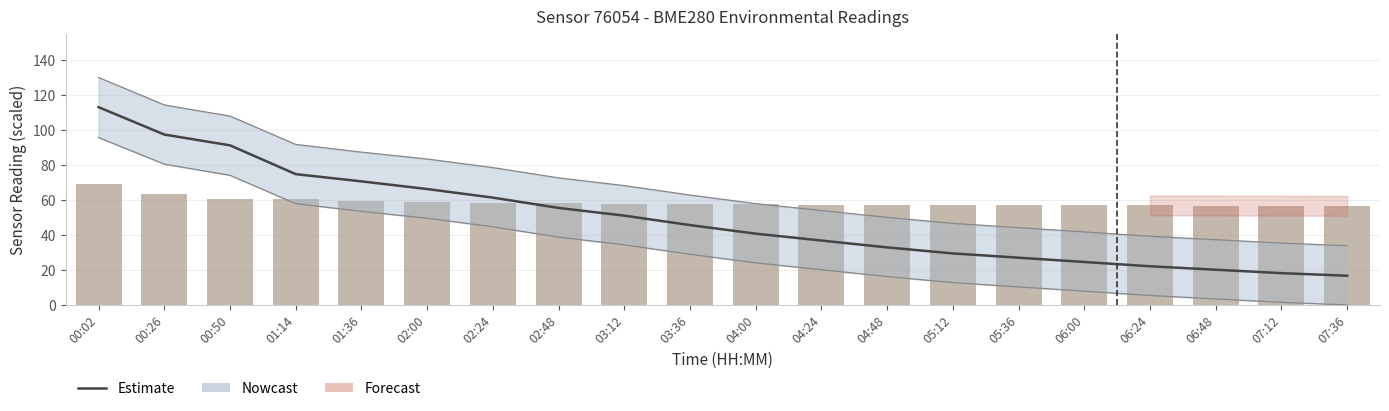

What is the spread (max minus min) of values at 07:36?

56.6